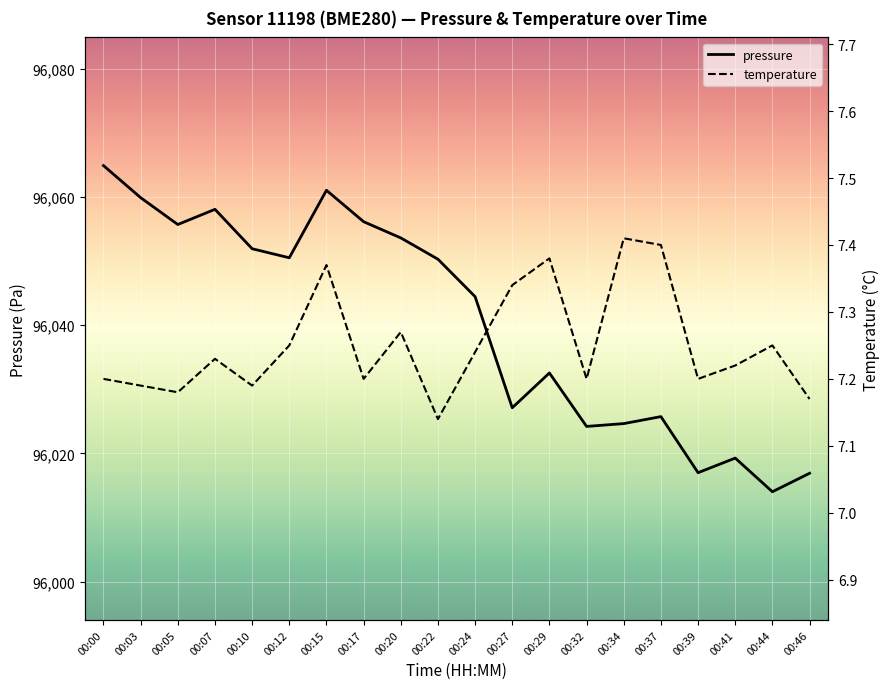

True or false: temperature has a value of 12.5 at 00:03.

False